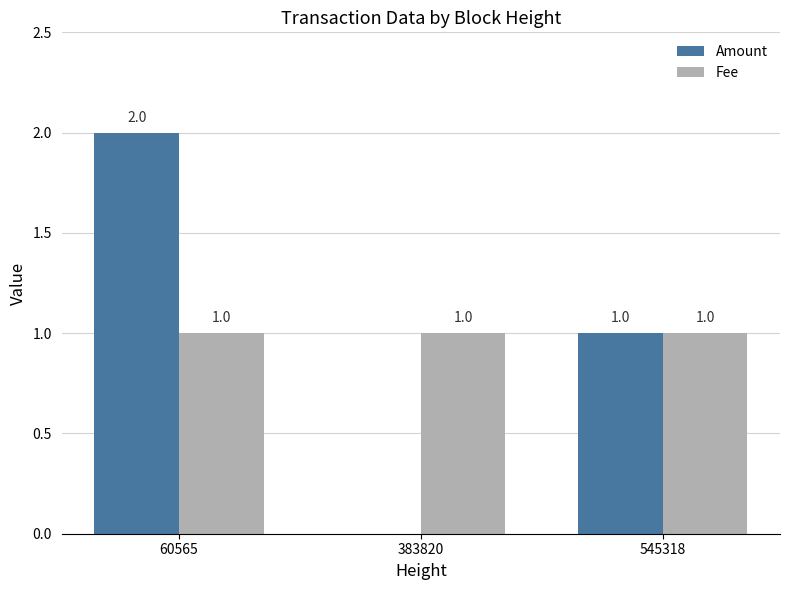

Are the bars grouped side by side (vs. stacked)?

Yes